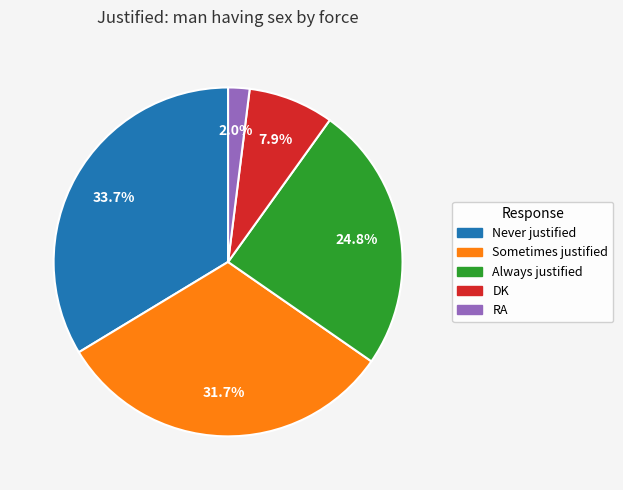

To the nearest percent, what percentage of the pie is RA?

2%